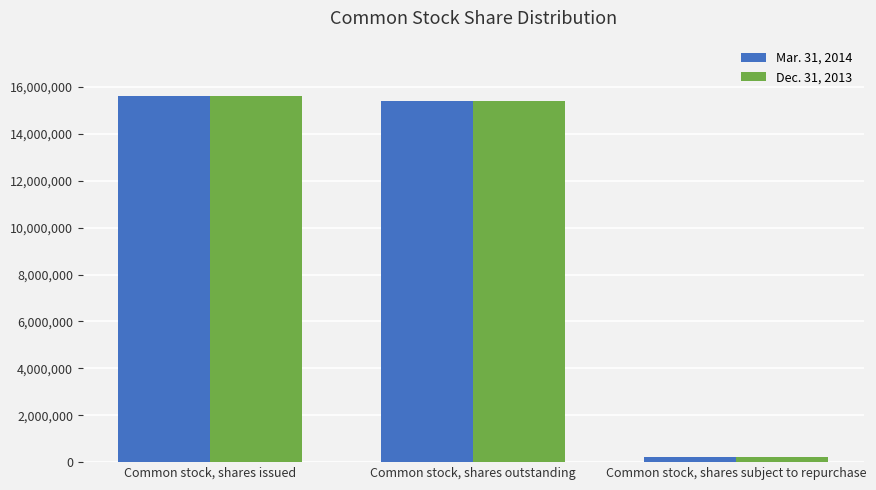

What are all the series names shown in the legend?

Mar. 31, 2014, Dec. 31, 2013